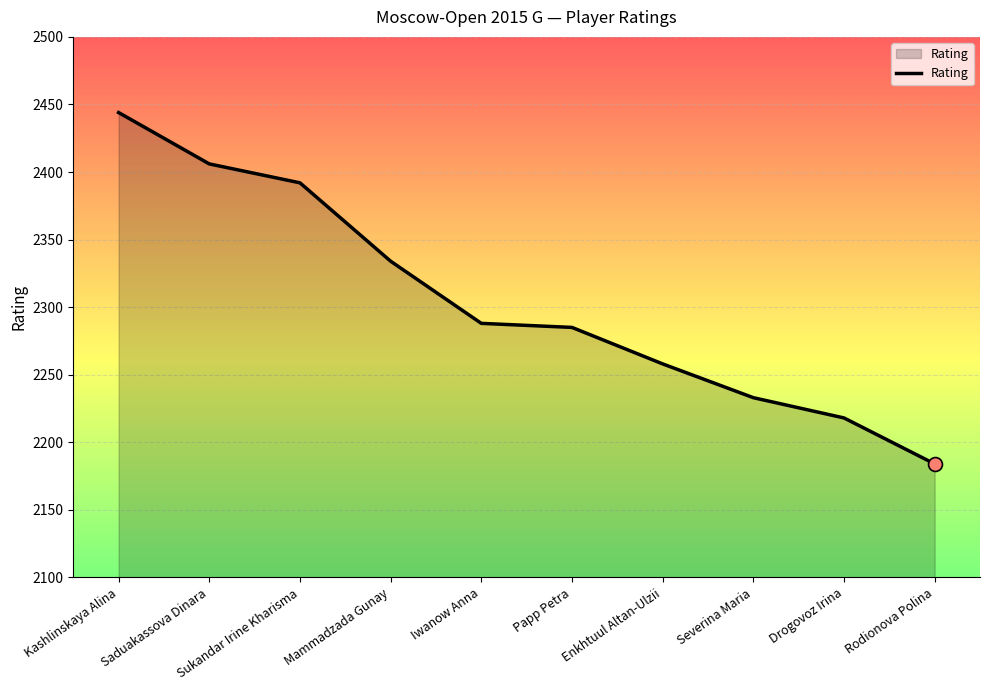

Approximately how many times larger is the value at Saduakassova Dinara compared to Papp Petra?

1.1